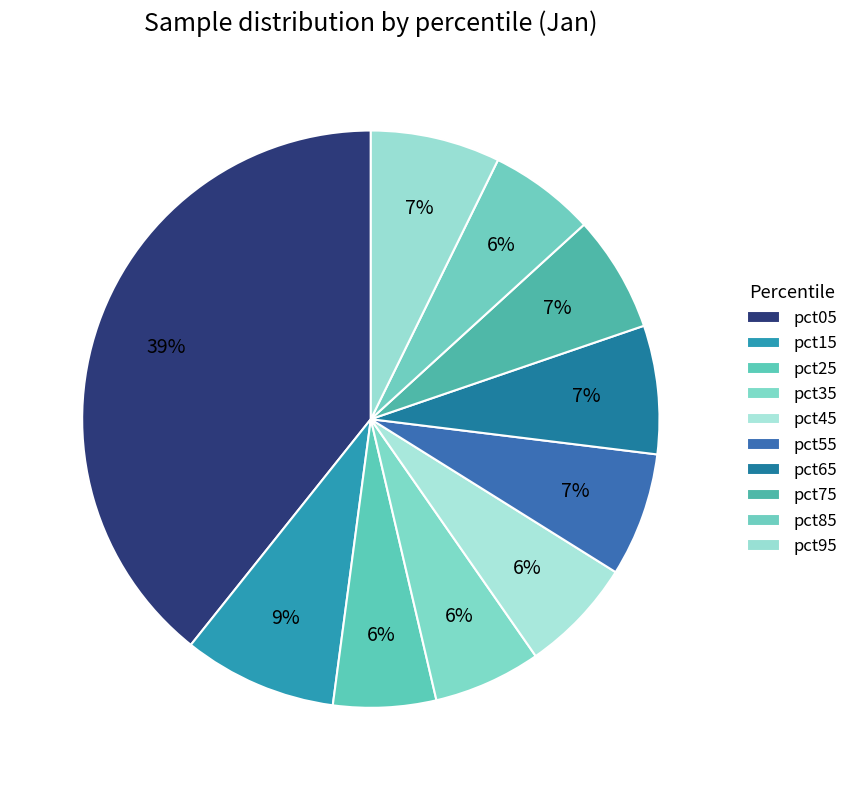

What percentage is the pct75 slice, to the nearest percent?

7%